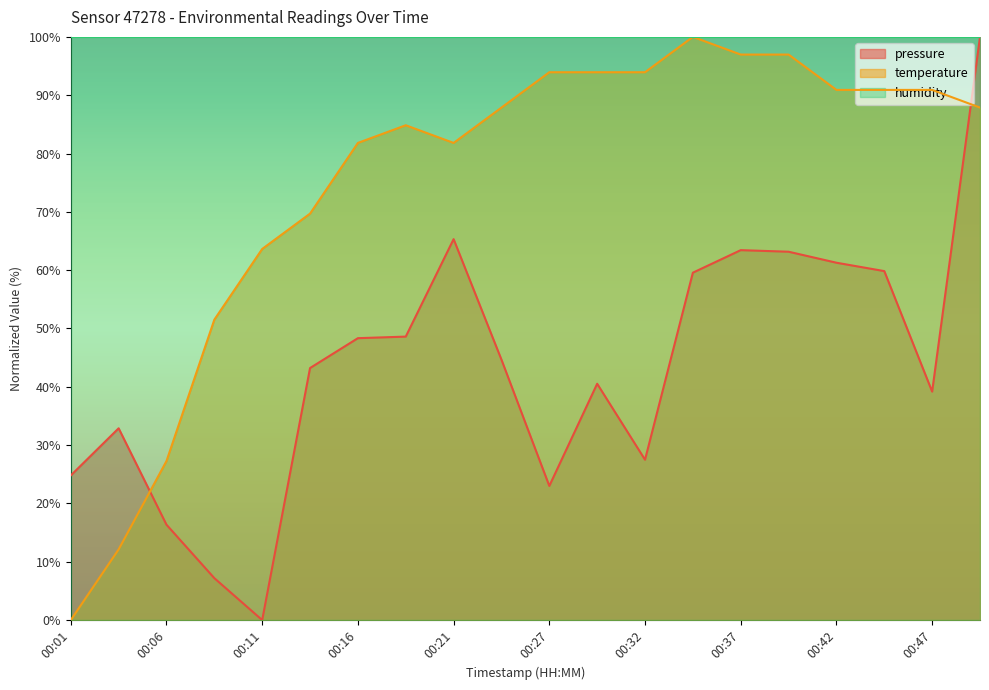

What is the spread (max minus min) of values at 00:19?

36.2